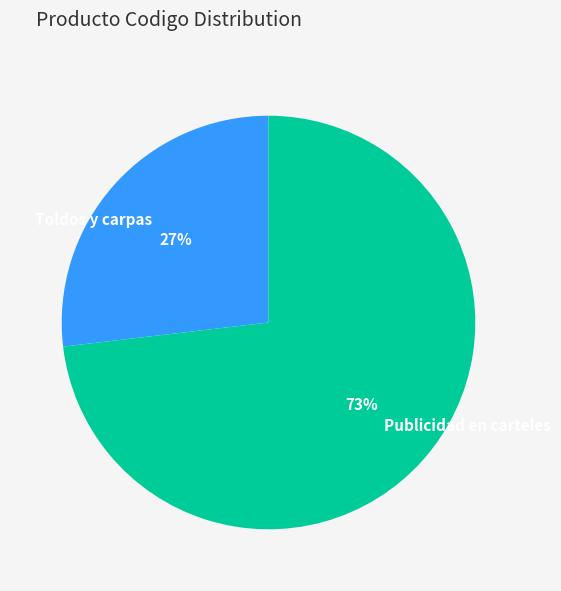

To the nearest percent, what portion does Publicidad en carteles represent?

73%